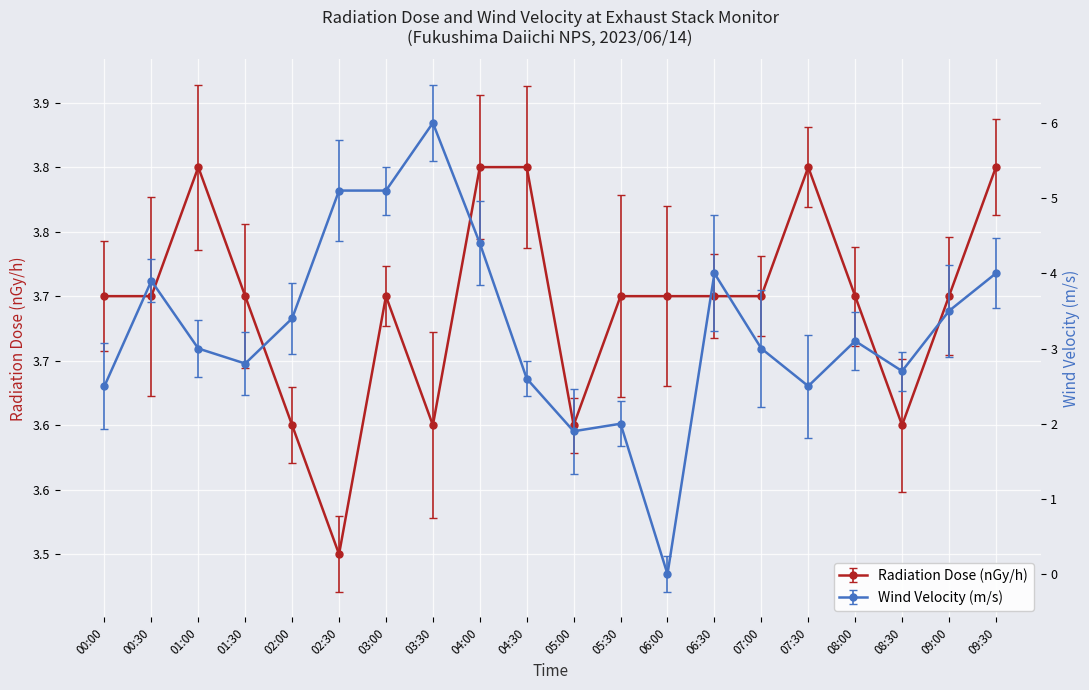

What position from the left is 04:00?

9